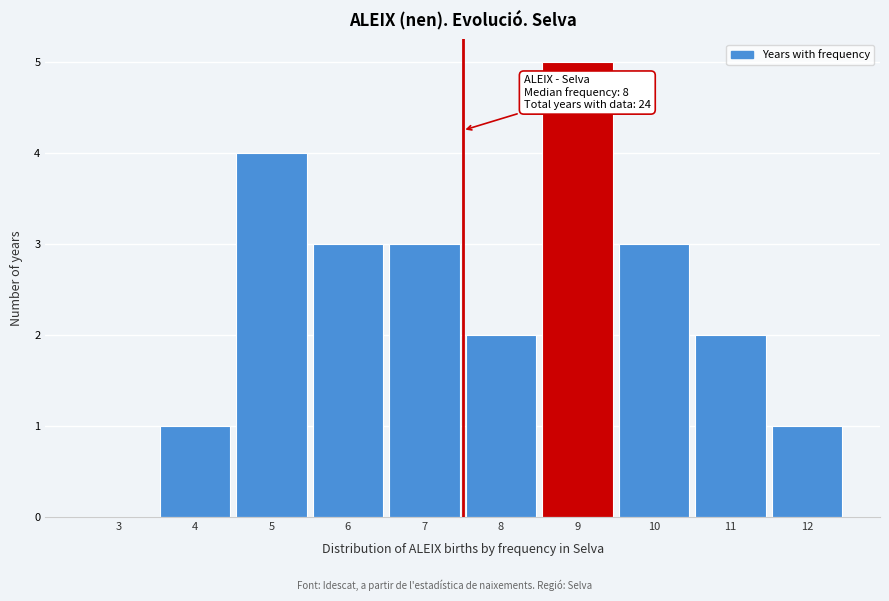

Reading left to right, transcribe all the data shown in this chart.

3=0	4=1	5=4	6=3	7=3	8=2	9=5	10=3	11=2	12=1